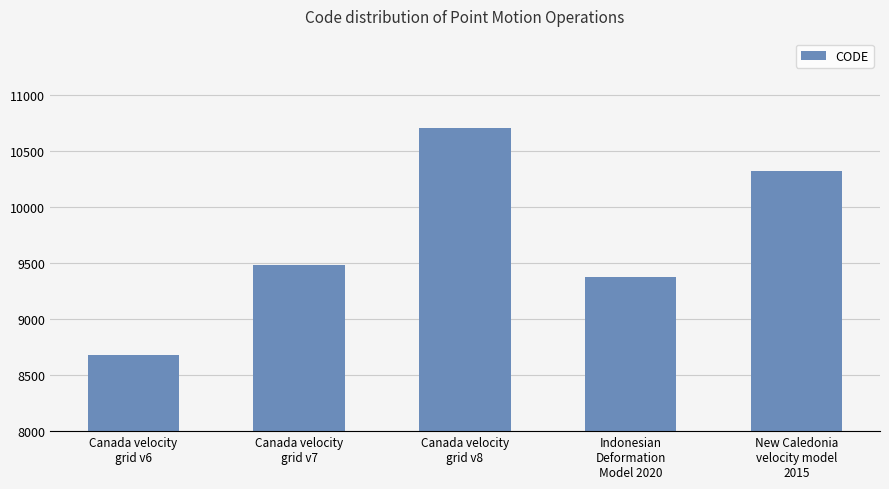

Reading left to right, what are all the values shown in this chart?

8676	9483	10707	9375	10323